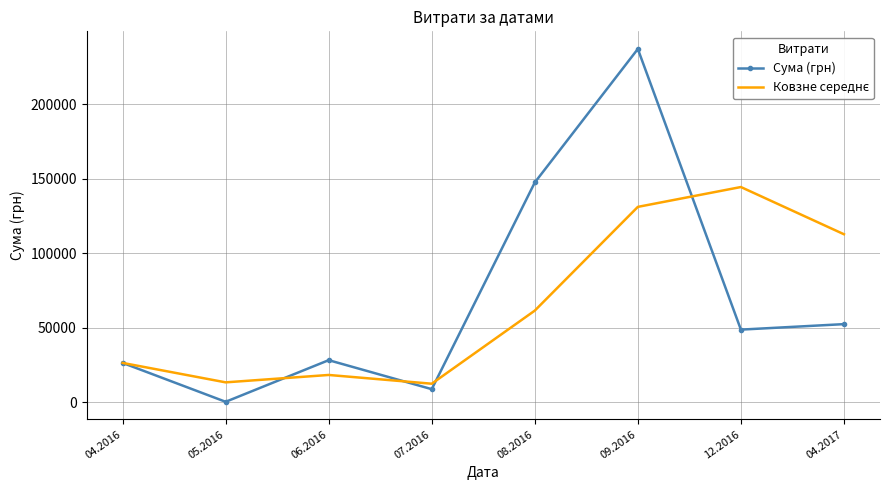

The value of Сума (грн) at 12.2016 is 48589.0. True or false?

True